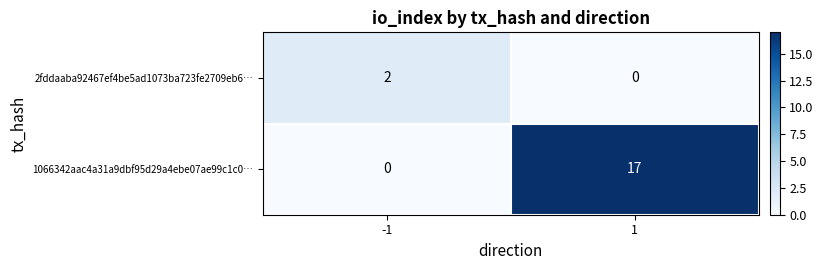

How many series are shown in this chart?

2